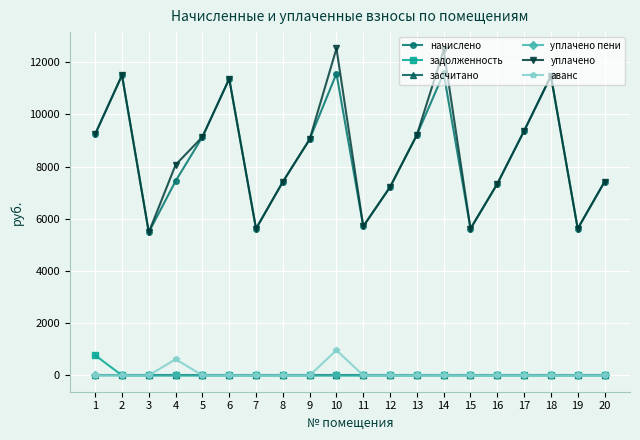

How many interior local valleys does the начислено series have?

5